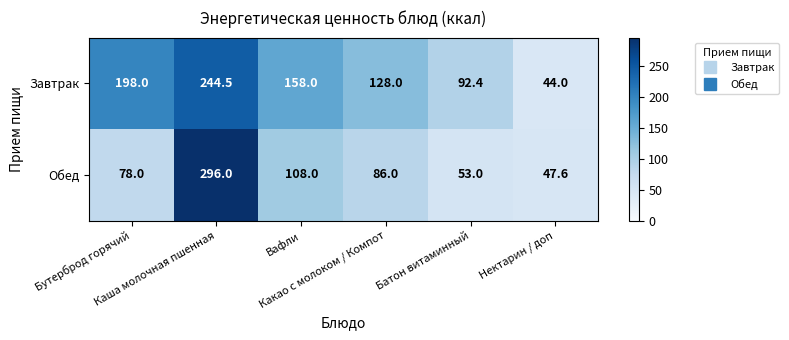

Which series has the largest total across all categories?

Завтрак